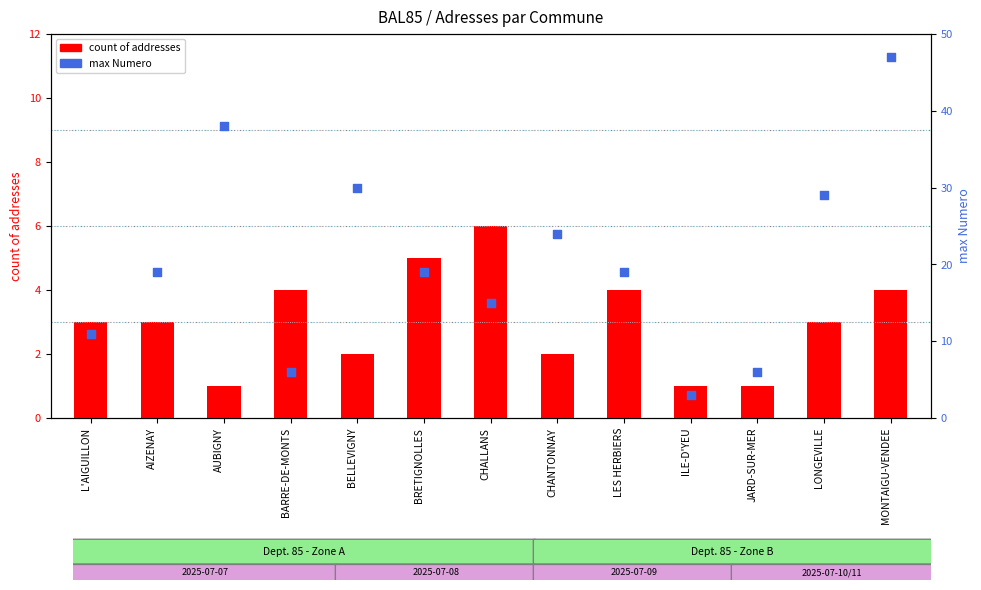

Which series has the largest Y range (max minus min)?

max Numero